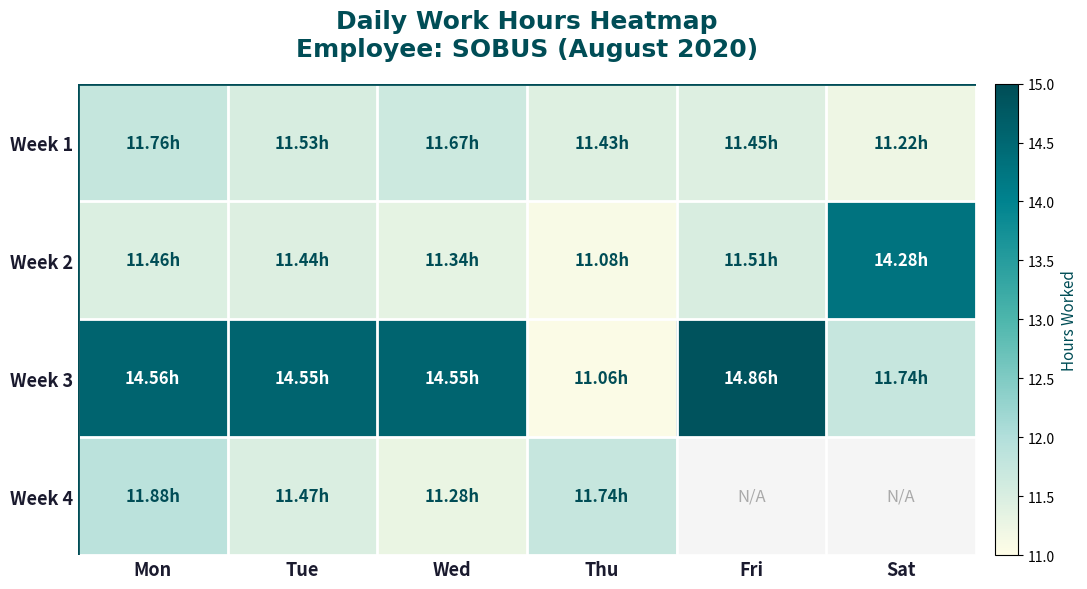

Which series has the largest total across all categories?

Week 3